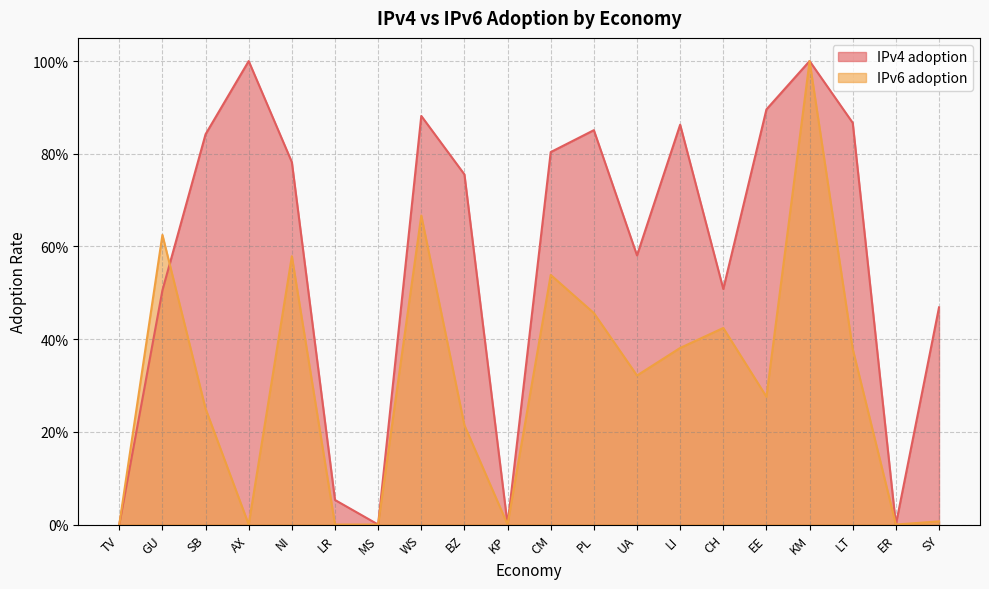

Between which two adjacent categories do IPv6 adoption and IPv4 adoption first intersect?

GU and SB